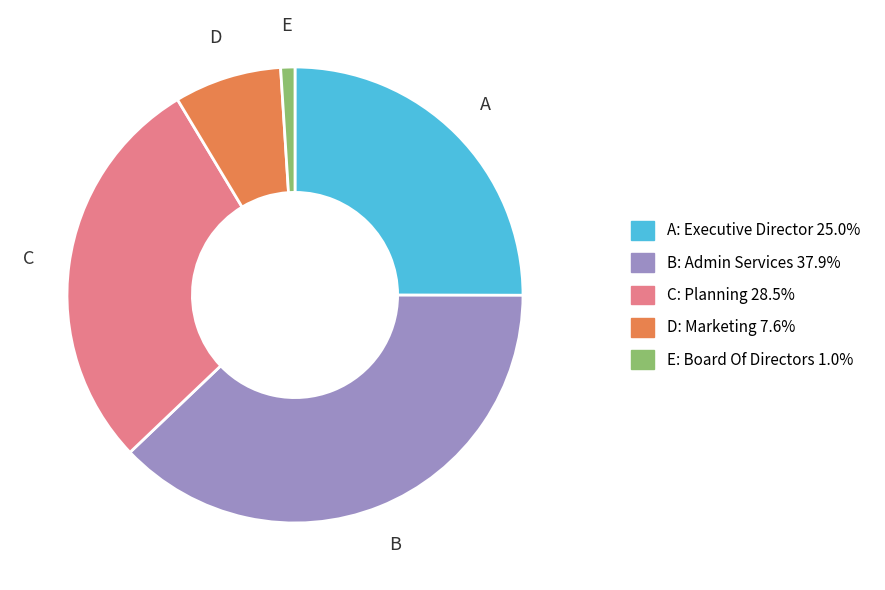

Is there any slice that represents more than half of the pie?

No